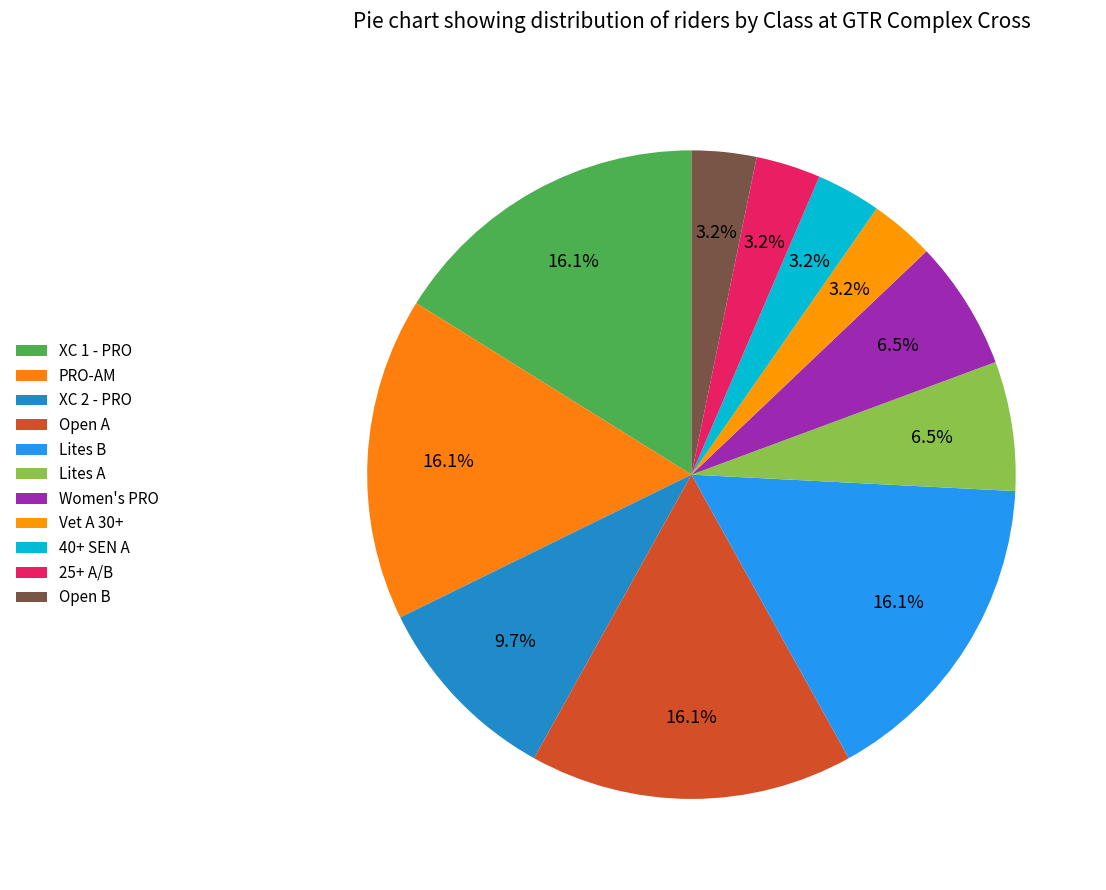

Count the number of slices in the pie.

11